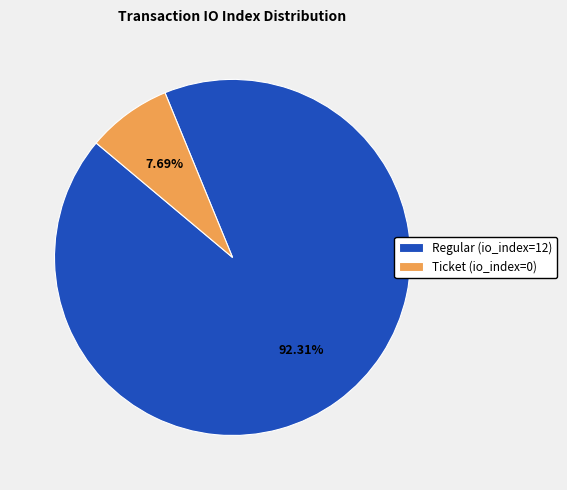

Which slice is the smallest?

Ticket (io_index=0)